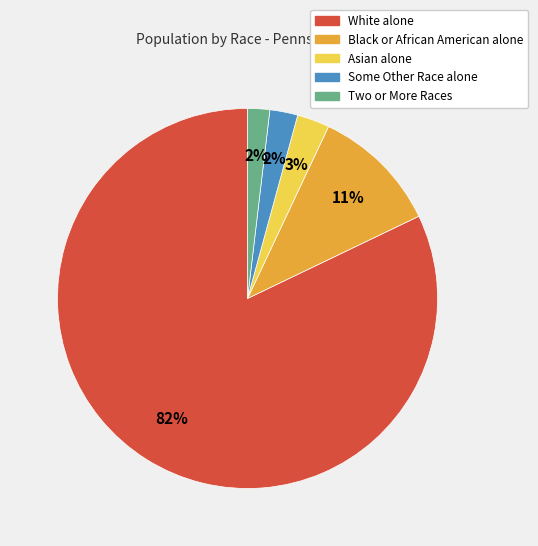

How many slices are in this pie chart?

5